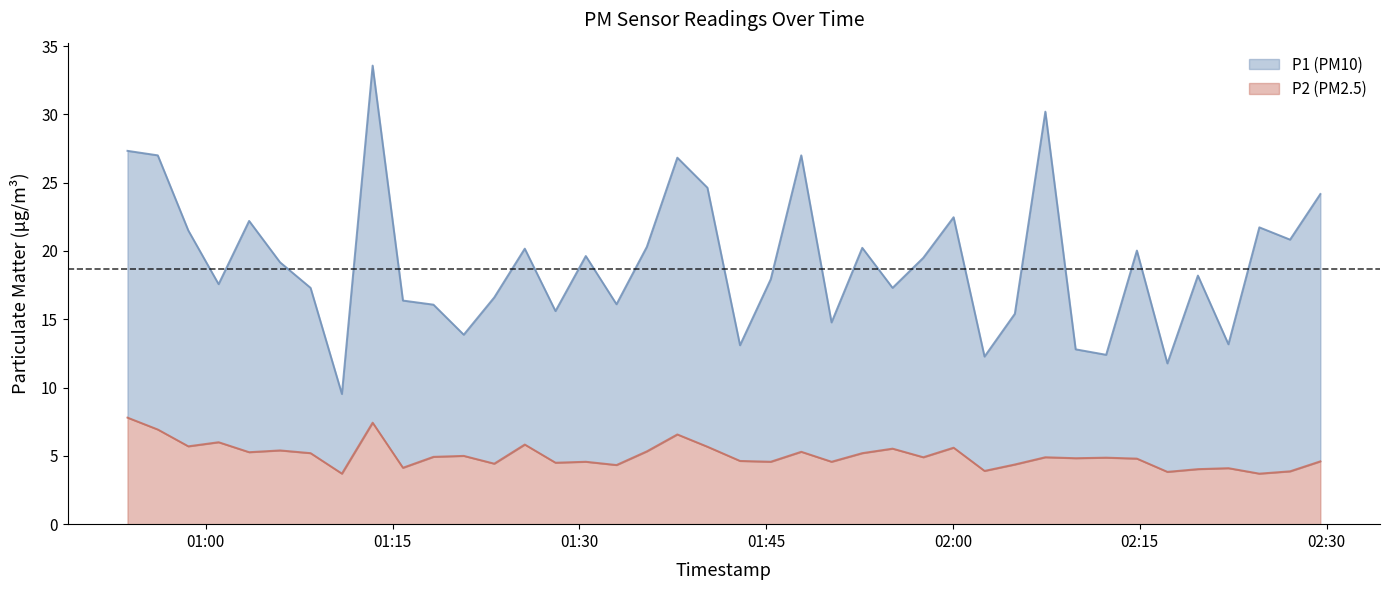

At which category is the sum across all series the highest?

2024-03-23T01:13:24